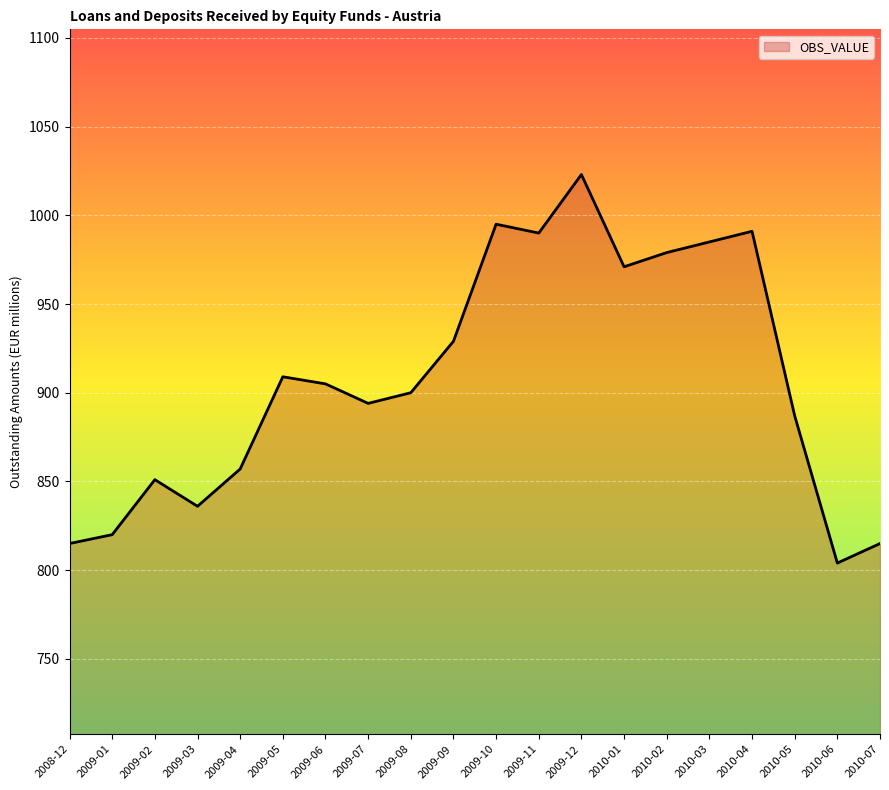

Approximately how many times larger is the value at 2009-05 compared to 2010-02?

0.9